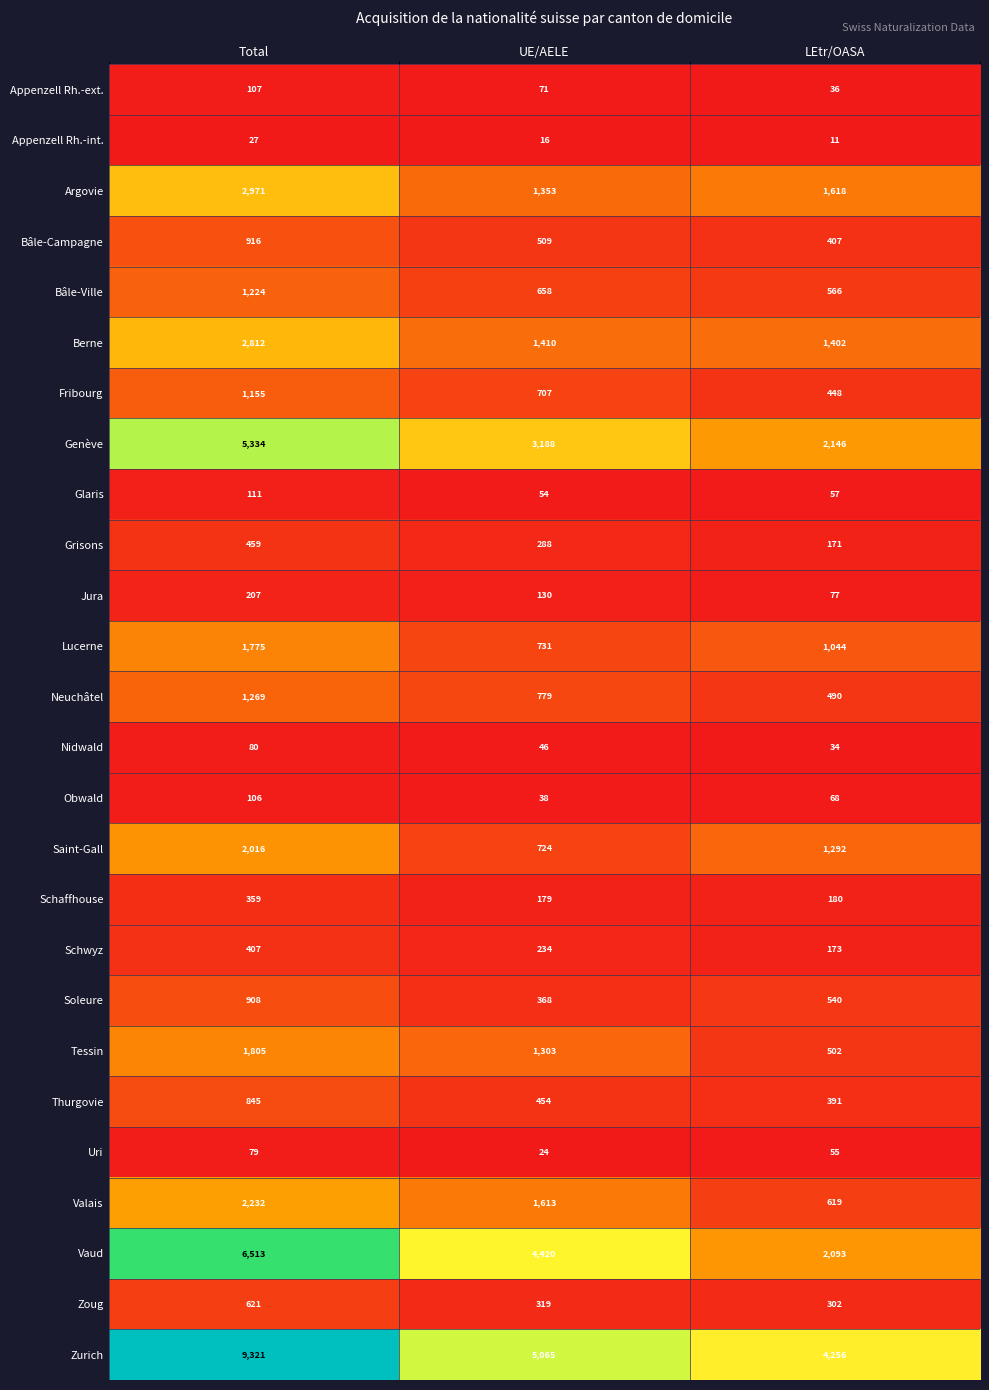

Rank the series by their maximum value, from highest to lowest.

Zurich, Vaud, Genève, Argovie, Berne, Valais, Saint-Gall, Tessin, Lucerne, Neuchâtel, Bâle-Ville, Fribourg, Bâle-Campagne, Soleure, Thurgovie, Zoug, Grisons, Schwyz, Schaffhouse, Jura, Glaris, Appenzell Rh.-ext., Obwald, Nidwald, Uri, Appenzell Rh.-int.